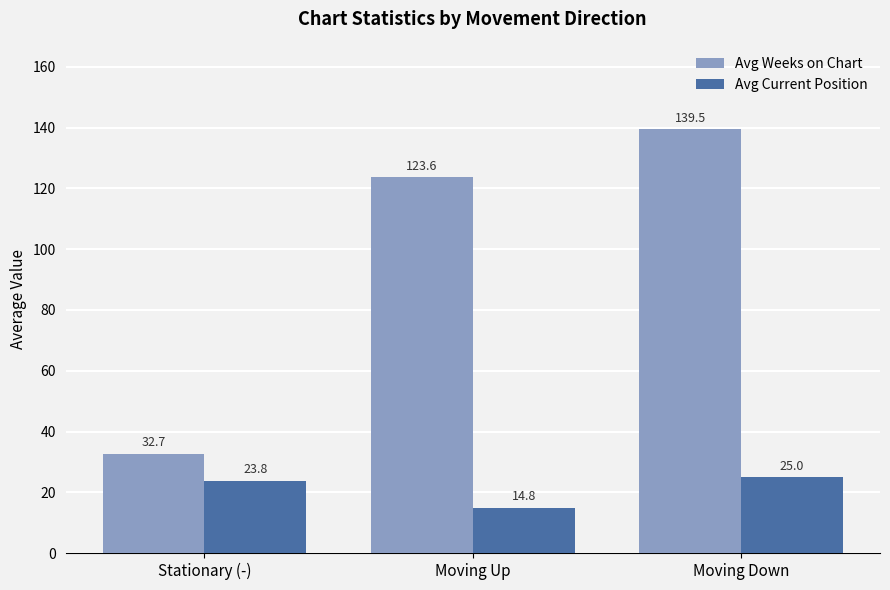

How many values in the Avg Current Position series are below 23?

1